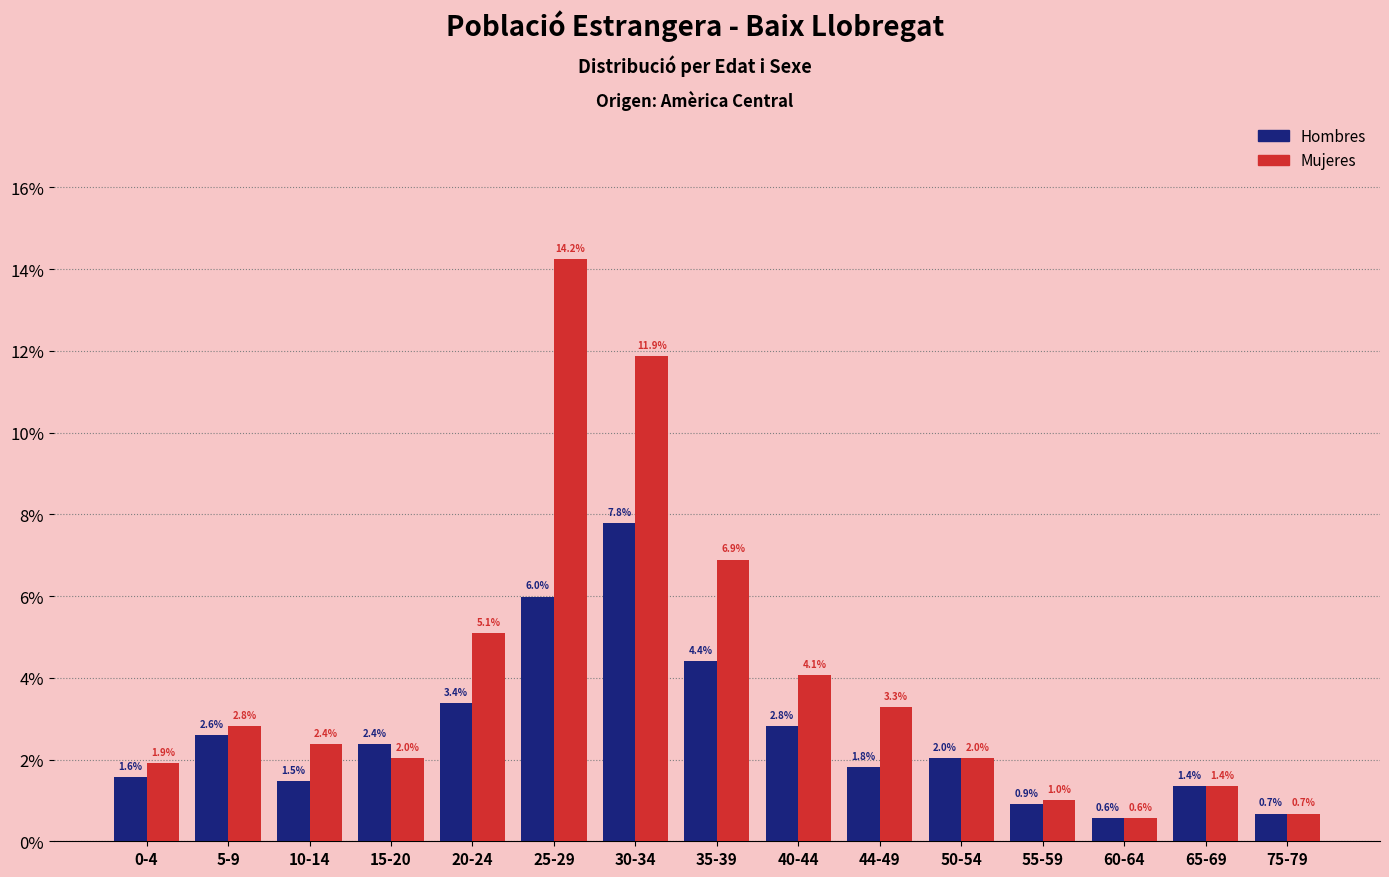

Reading right to left, transcribe all the data shown in this chart.

Hombres: 75-79=0.7	65-69=1.4	60-64=0.6	55-59=0.9	50-54=2.0	44-49=1.8	40-44=2.8	35-39=4.4	30-34=7.8	25-29=6.0	20-24=3.4	15-20=2.4	10-14=1.5	5-9=2.6	0-4=1.6
Mujeres: 75-79=0.7	65-69=1.4	60-64=0.6	55-59=1.0	50-54=2.0	44-49=3.3	40-44=4.1	35-39=6.9	30-34=11.9	25-29=14.2	20-24=5.1	15-20=2.0	10-14=2.4	5-9=2.8	0-4=1.9